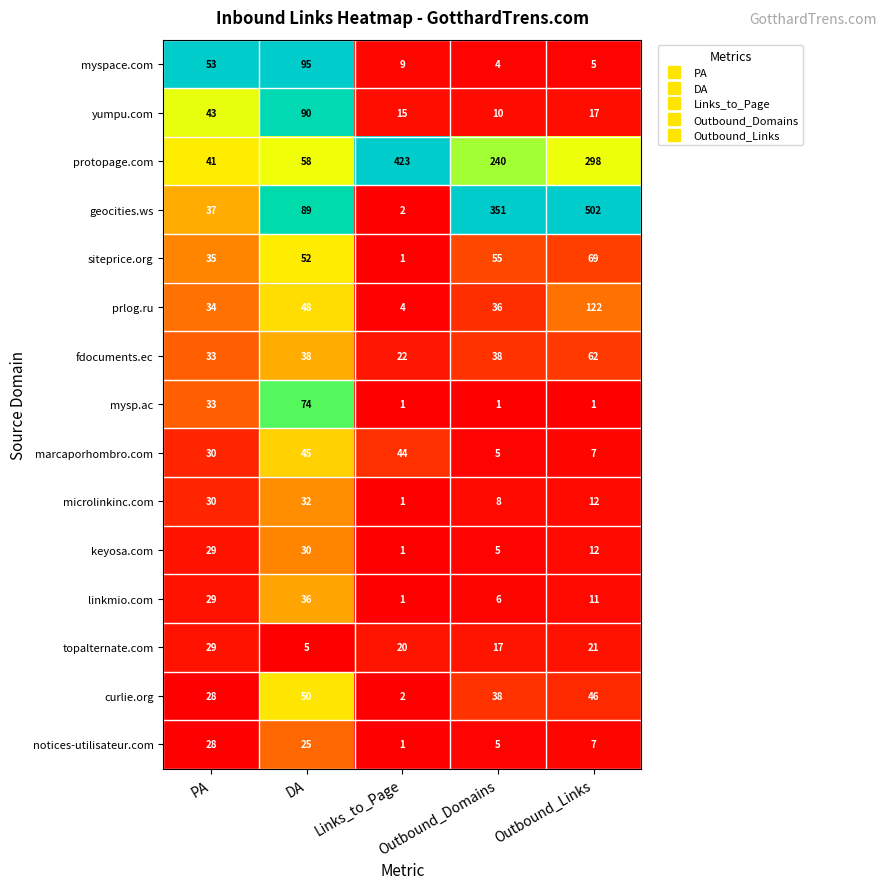

What is the difference between the second highest and second lowest values in the microlinkinc.com series?

22